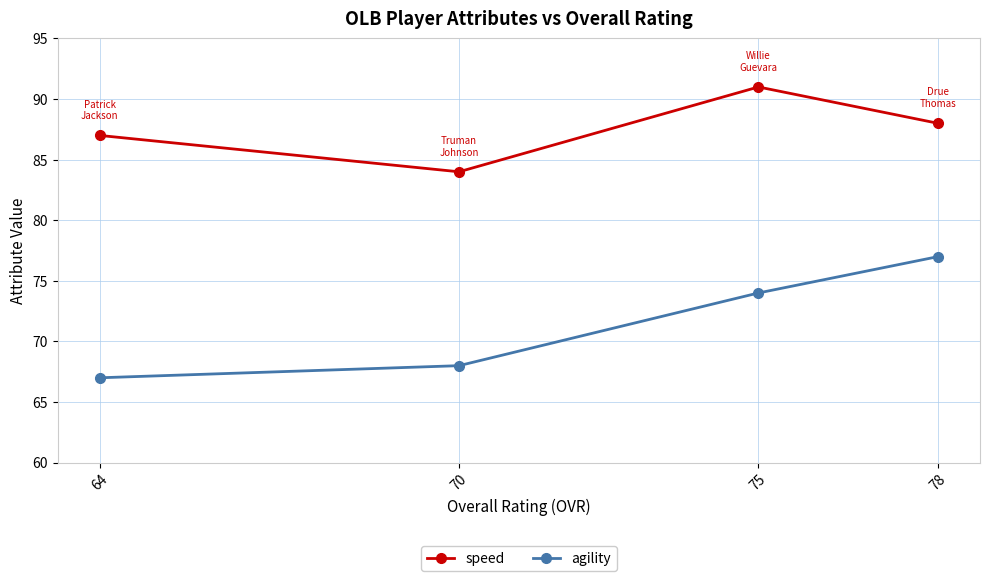

What is the value of the agility point at the 1st from the left?

67